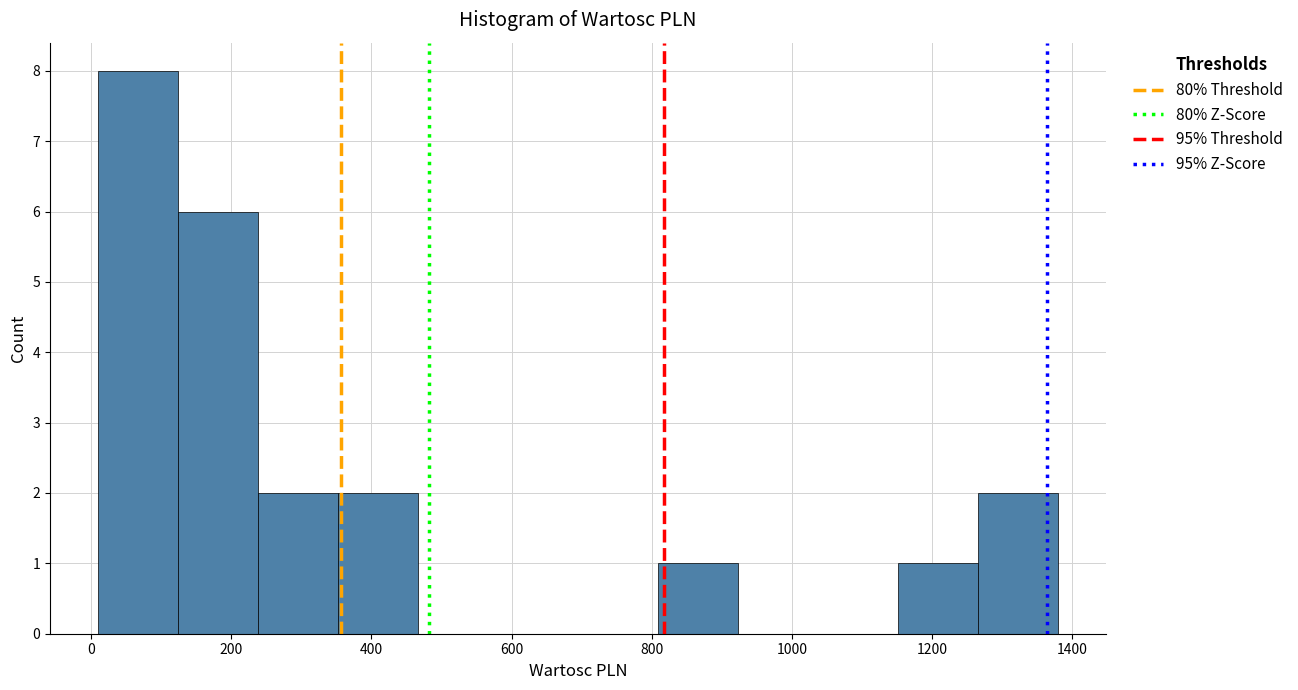

Which range on the x-axis has the tallest bar?

20 to 120